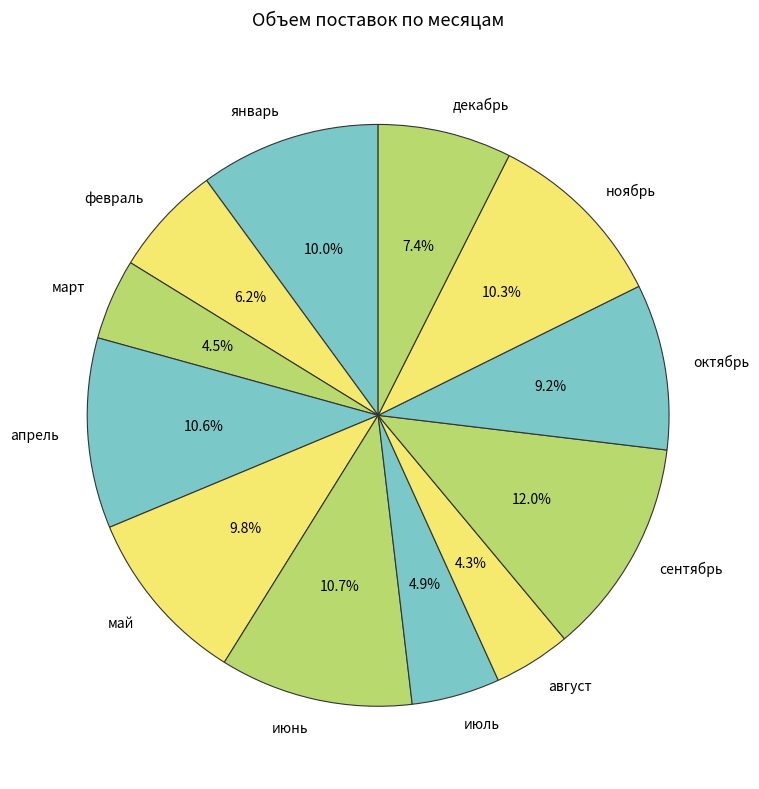

To the nearest percent, what is the combined percentage of апрель and март?

15%